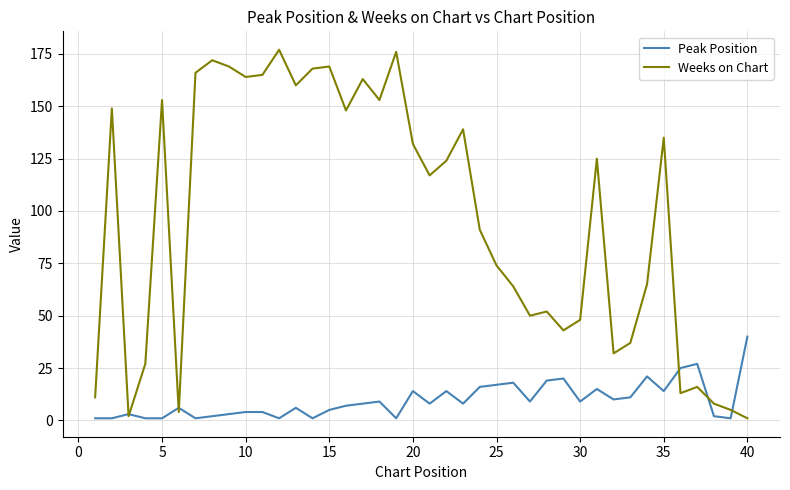

Which series has the largest total across all categories?

Weeks on Chart